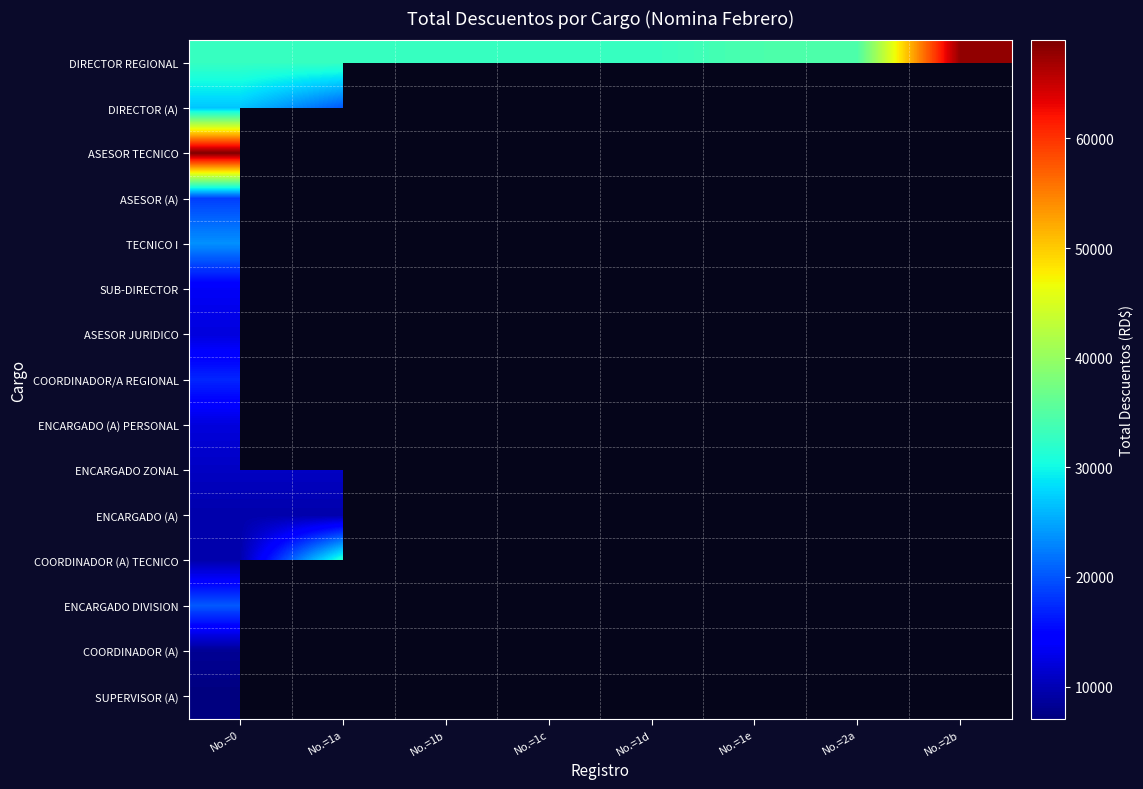

Which series changed the most between No.=1b and No.=2b?

DIRECTOR REGIONAL